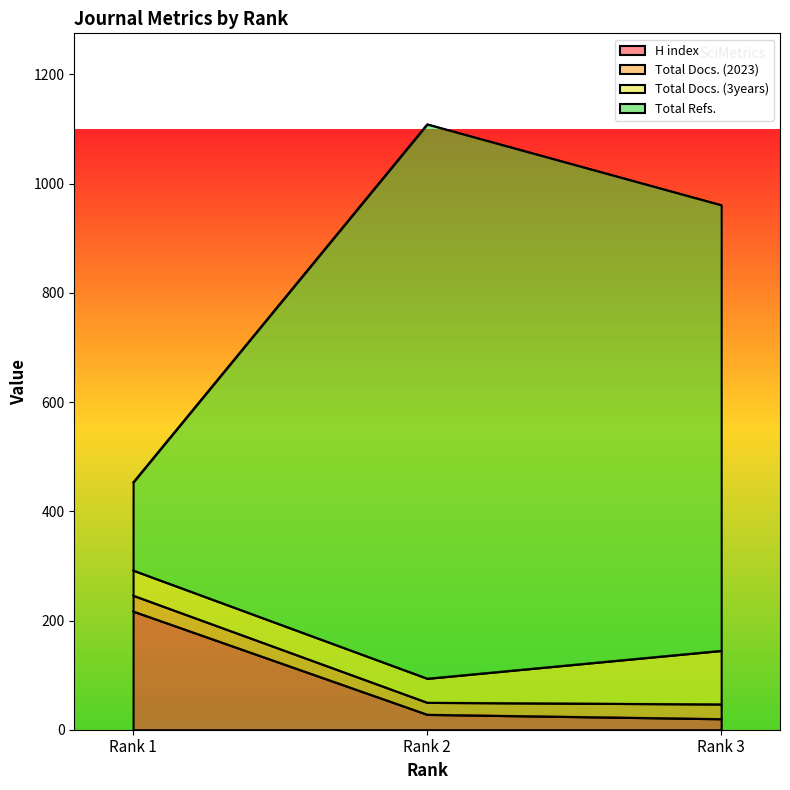

What is the difference between the Total Refs. values at Rank 3 and Rank 1?

508